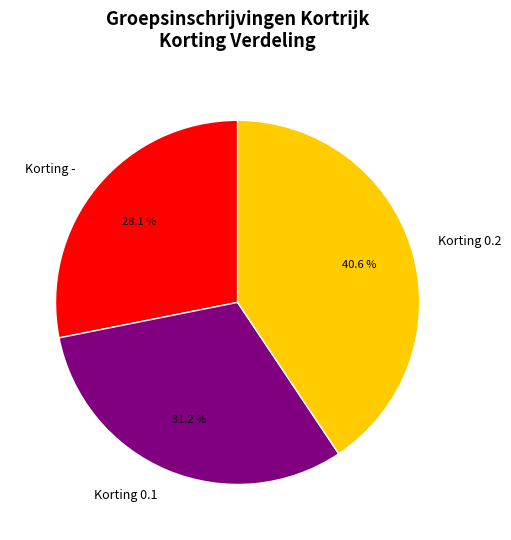

Which category has the biggest portion of the pie?

Korting 0.2